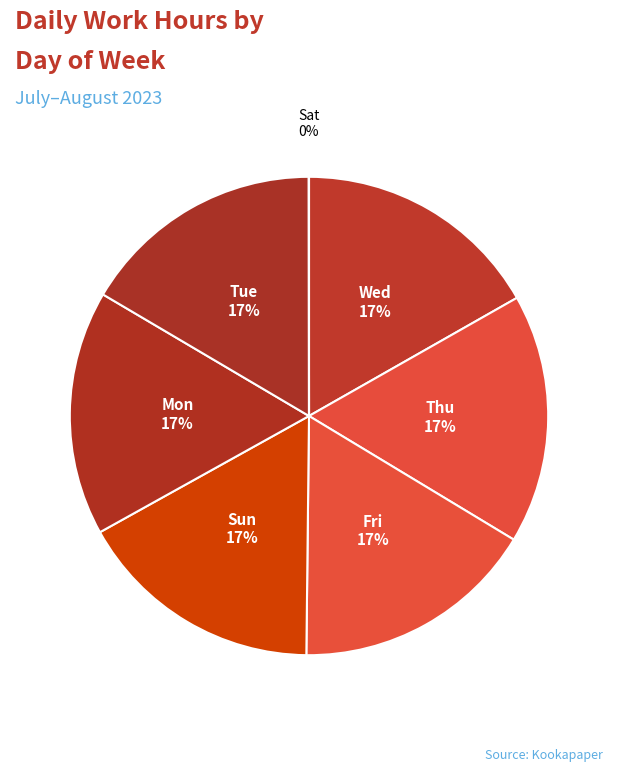

Which slice is the largest?

Thu